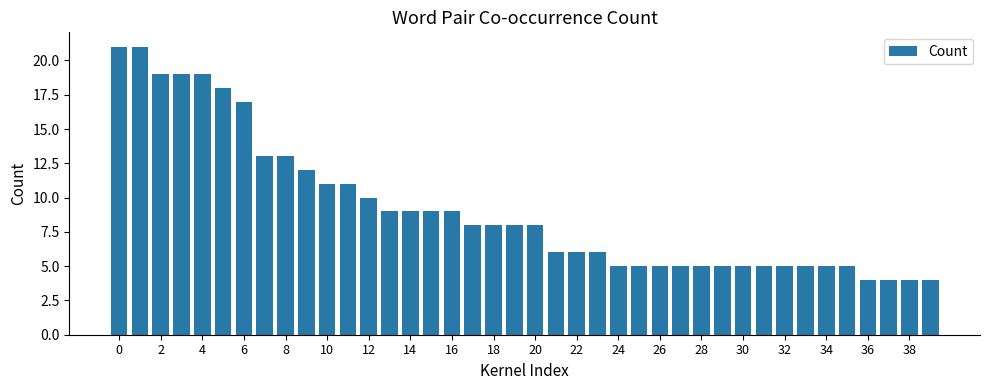

What is the minimum value shown in the chart?

4